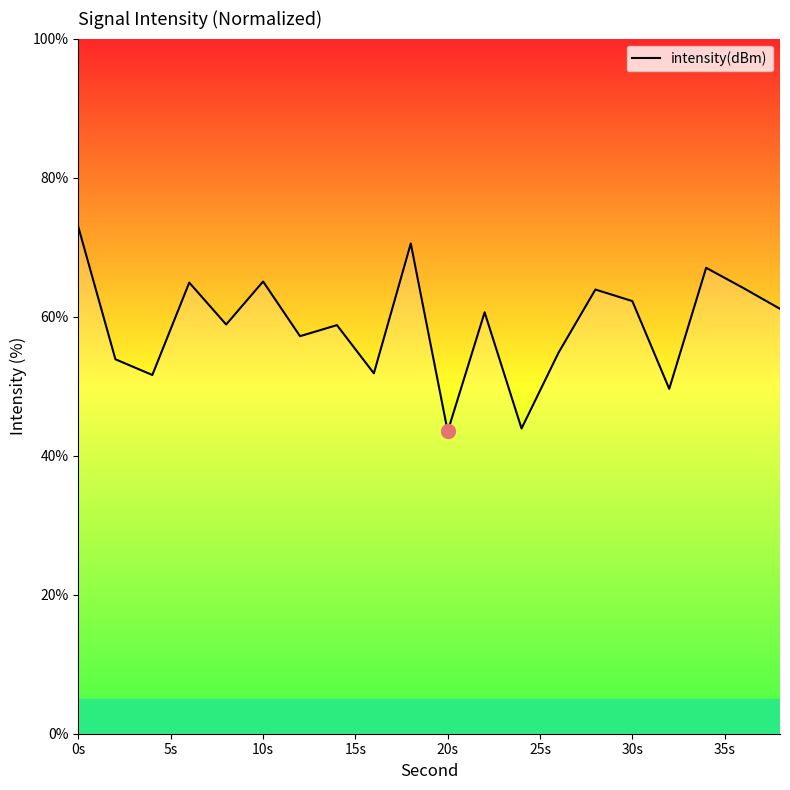

What is the maximum value shown in the chart?

72.8